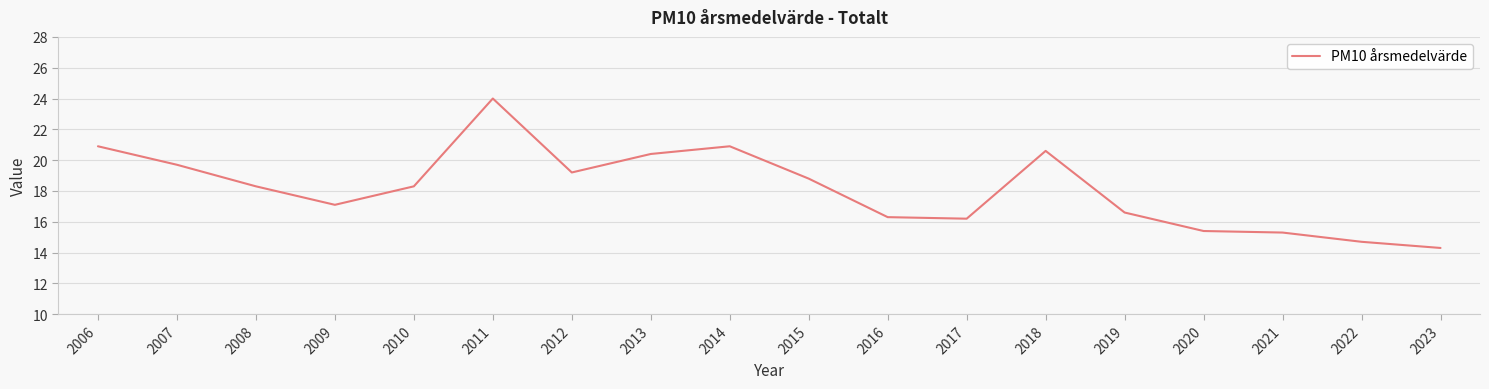

What is the change in value from 2013 to 2022?

-5.7